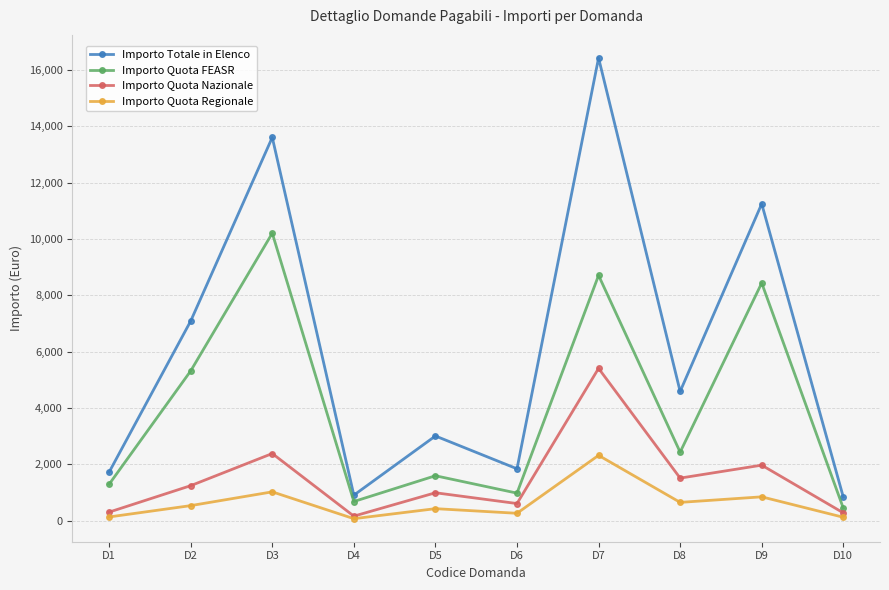

Which label corresponds to the largest value in the chart?

D7